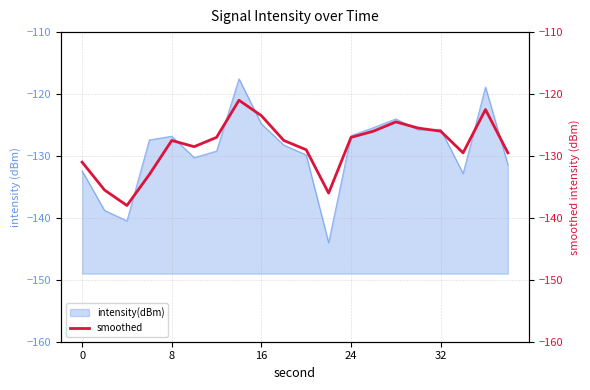

The intensity(dBm) series shows -55.6 at 0. True or false?

False